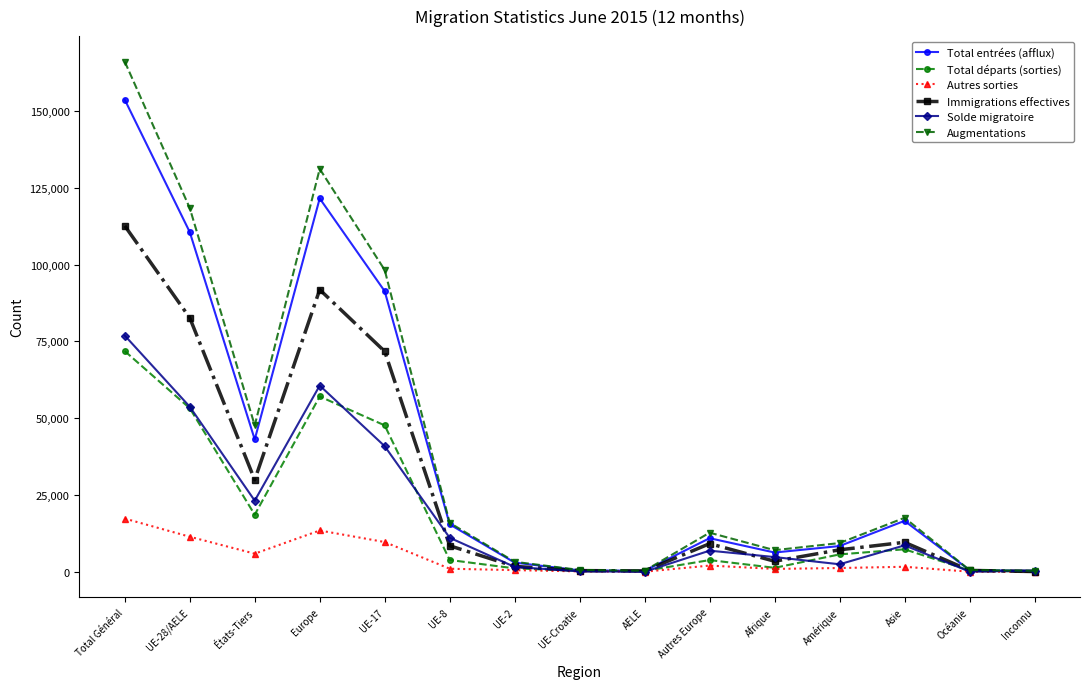

What is the sum of all Immigrations effectives values?

429549